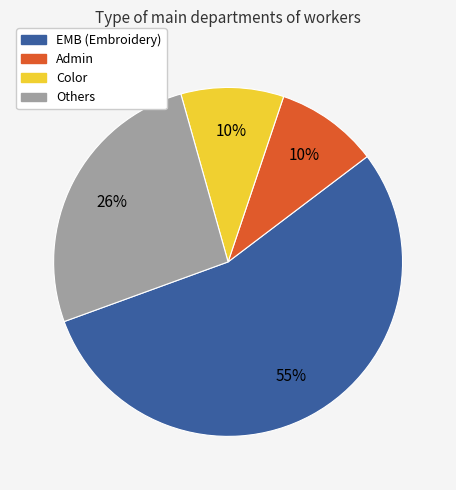

Does any single category account for the majority?

Yes